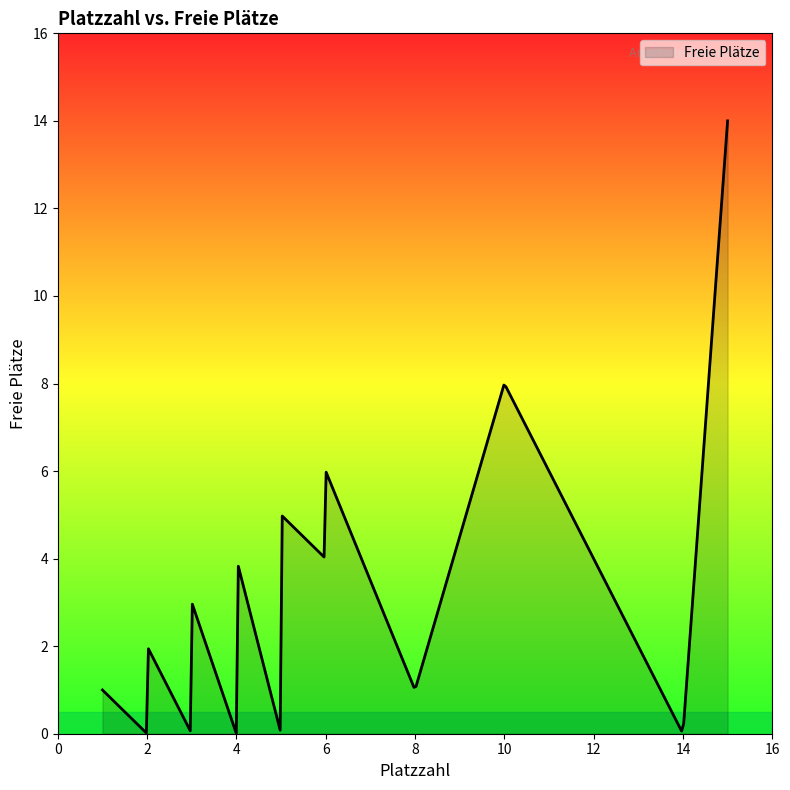

What is the difference between the maximum and minimum values?

14.0